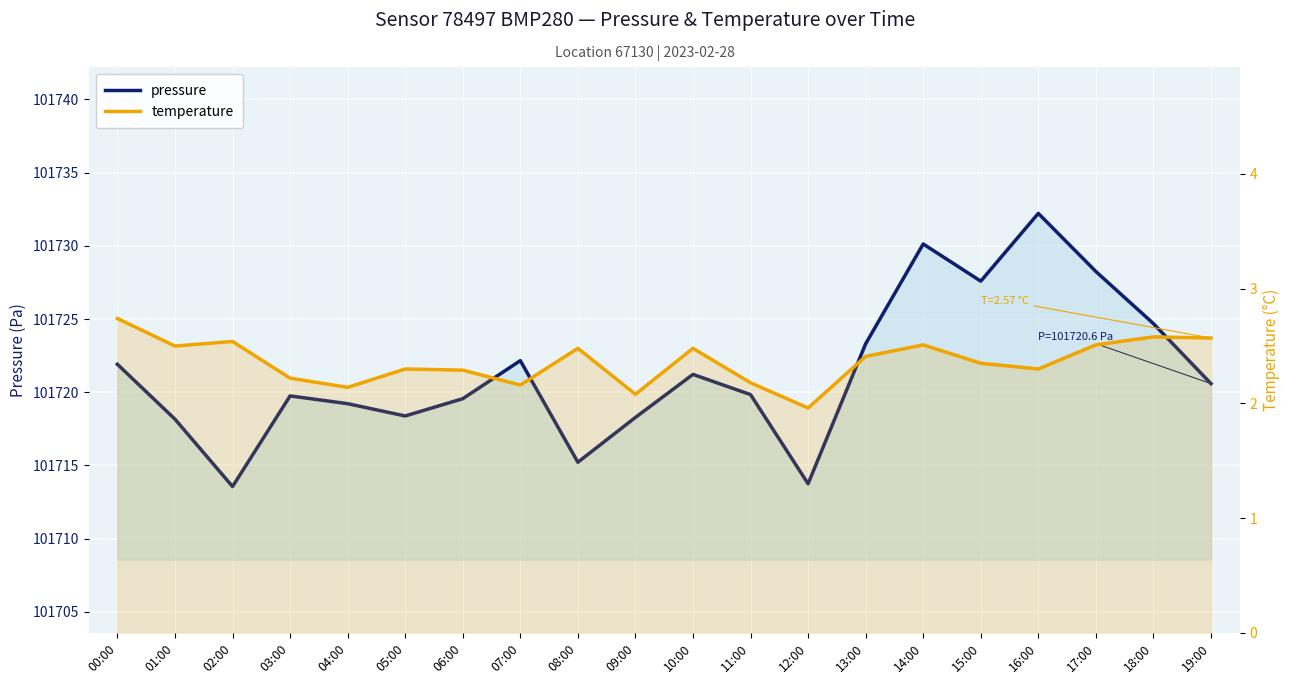

What is the difference between the maximum and second lowest values in the pressure series?

18.5